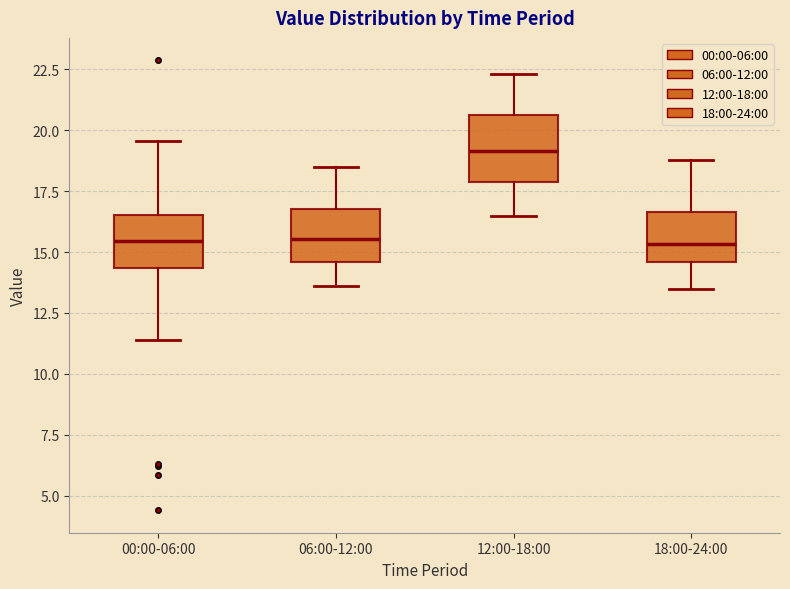

Where does the lower whisker of the box for 06:00-12:00 end on the y-axis? The values are not printed on the chart, so give them approximately, as read against the axis.

13.5